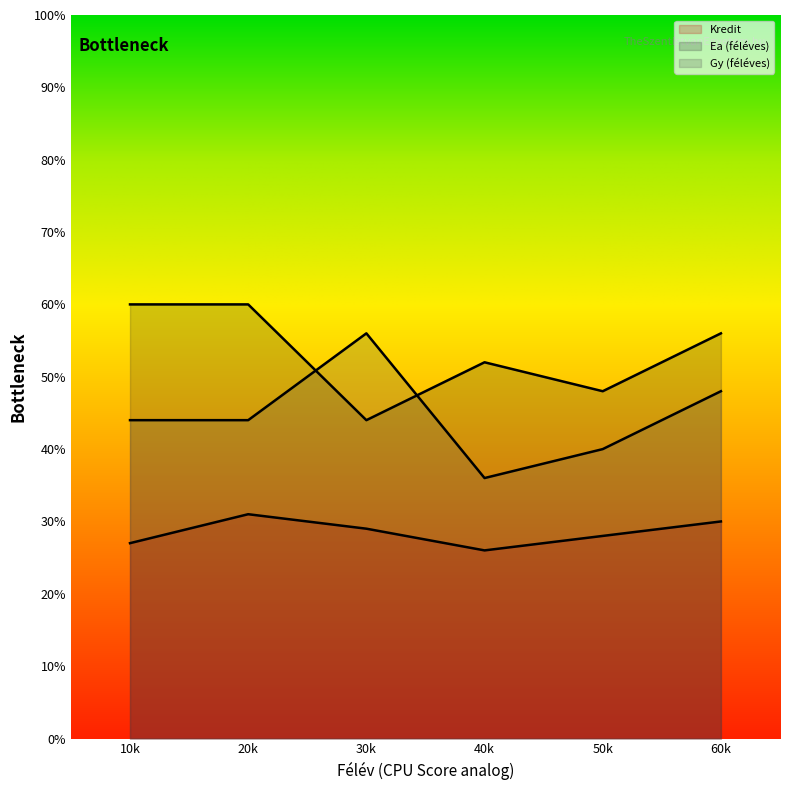

Is it true that Gy (féléves) equals 25 at 50k?

False